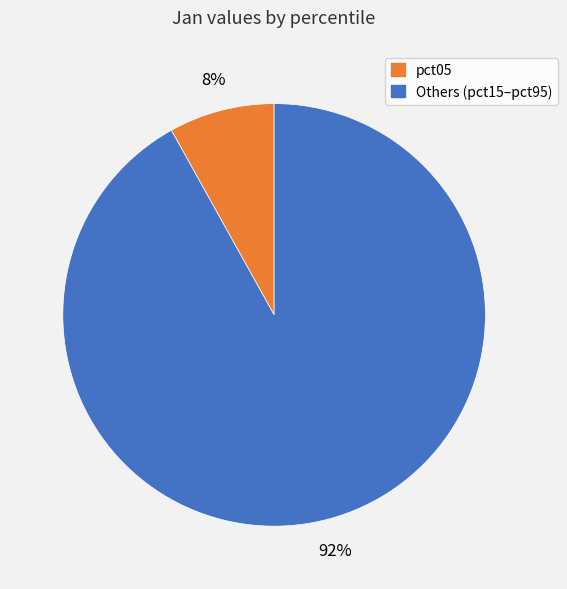

Is there a majority slice in this chart?

Yes